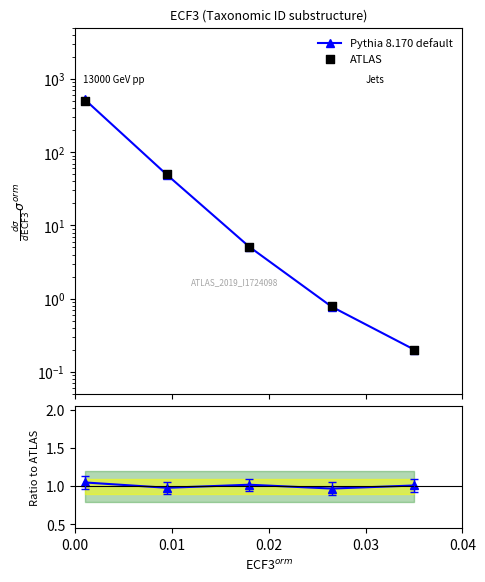

Which series has the widest spread of Y values?

ATLAS